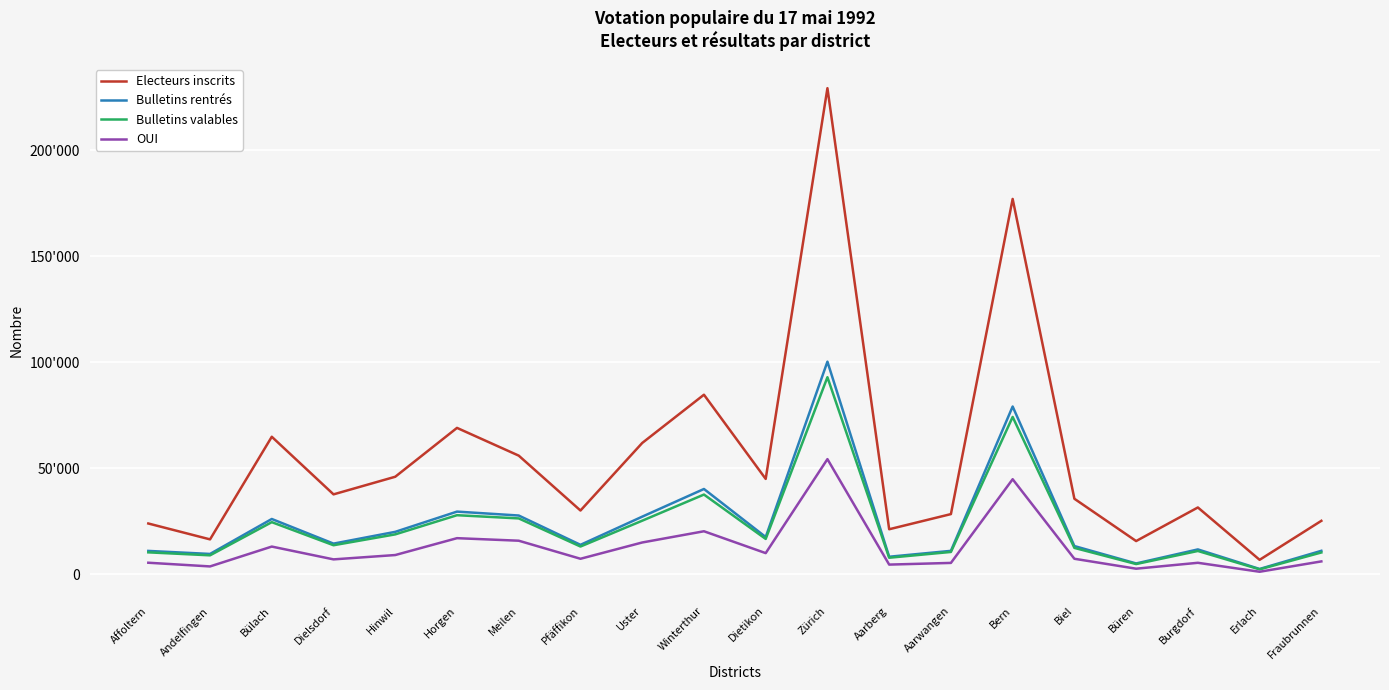

What position from the left is Fraubrunnen?

20